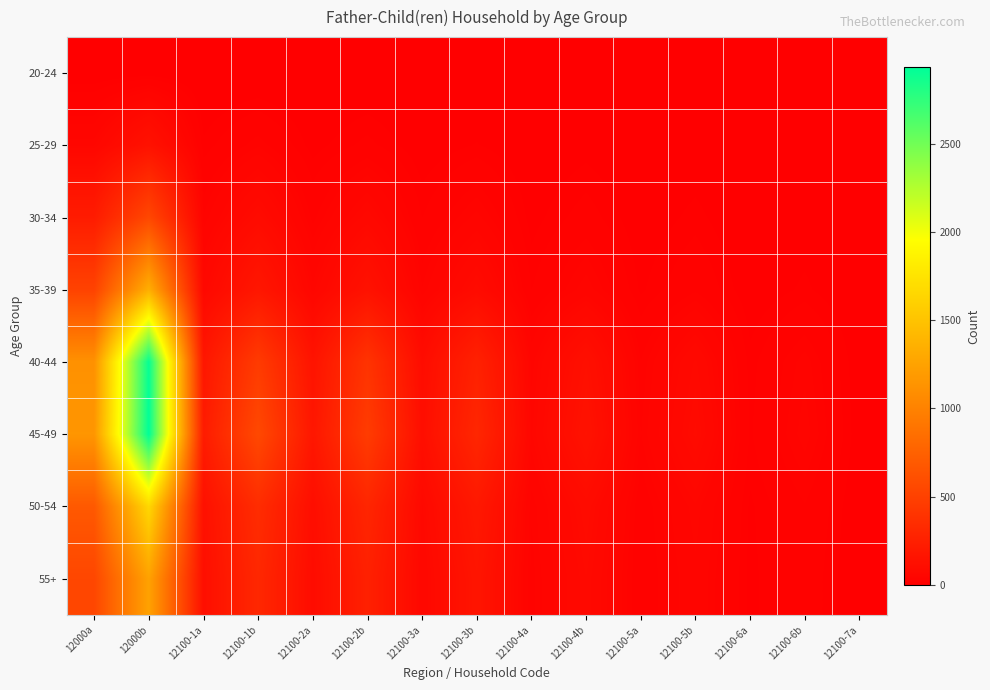

Rank the series at 12100-5a from lowest to highest value.

20-24, 25-29, 30-34, 35-39, 55+, 50-54, 40-44, 45-49